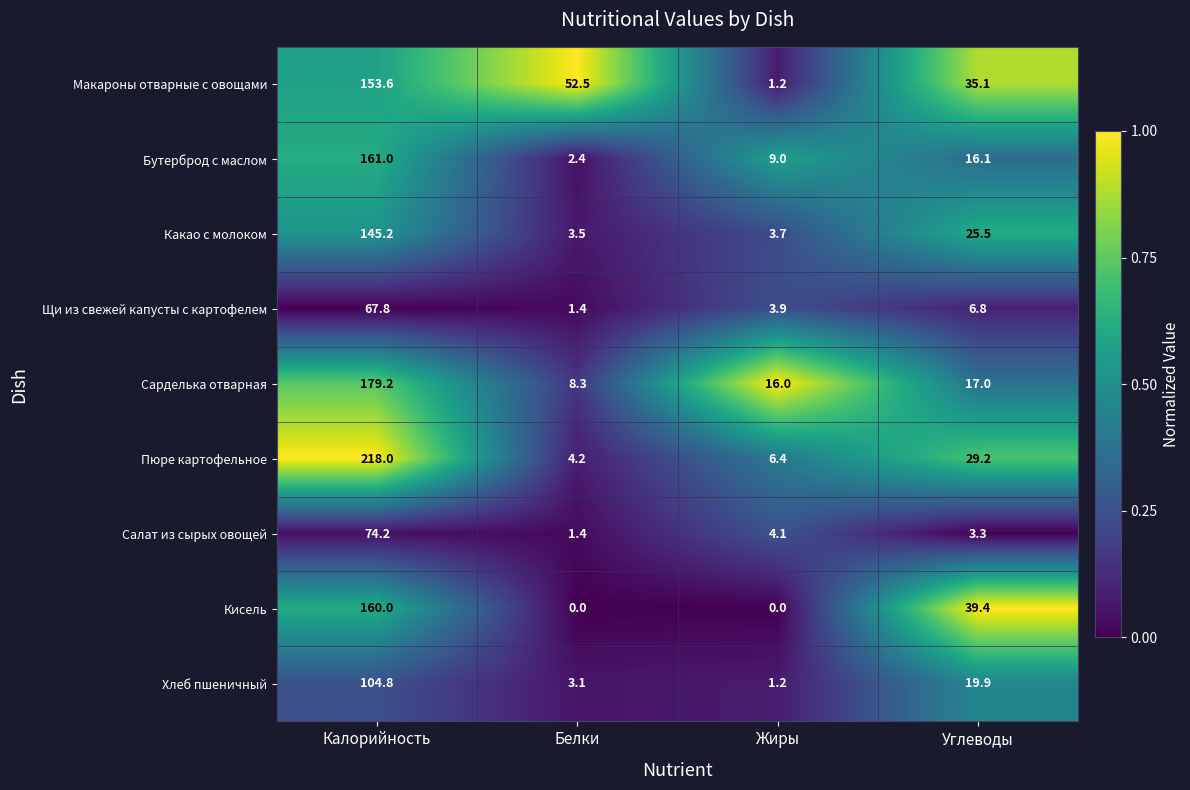

What is the sum of all Пюре картофельное values?

257.8